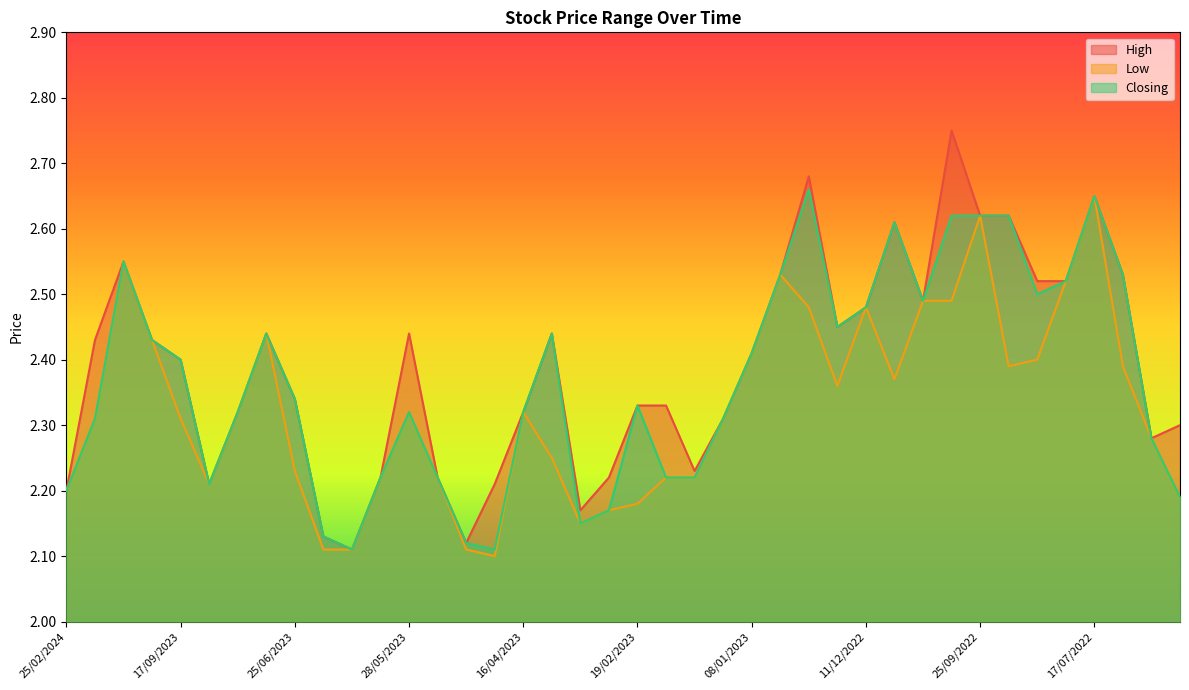

What is the total value across all series at 05/03/2023?

6.5